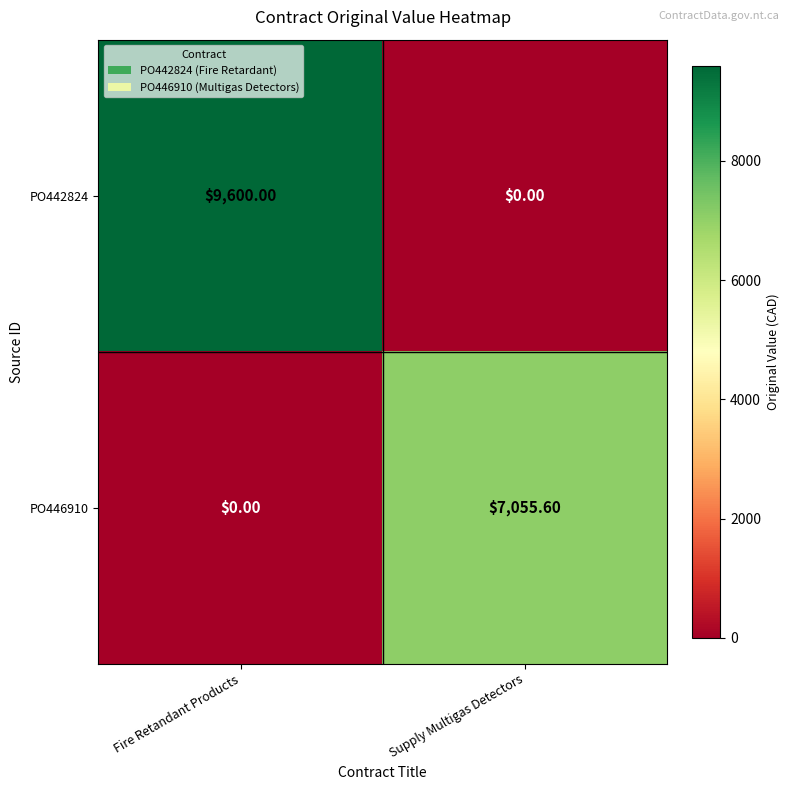

At which category is the sum across all series the highest?

Fire Retandant Products